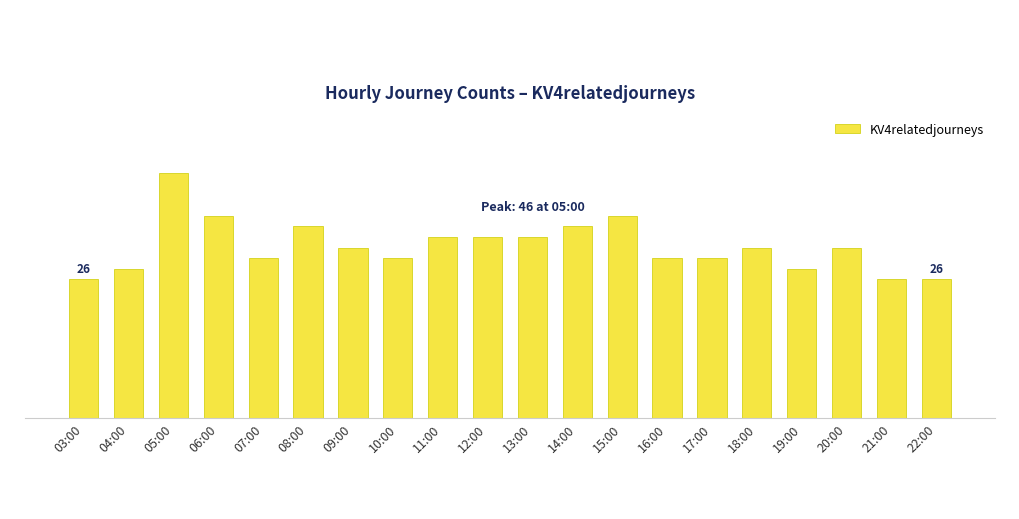

Does the chart contain any negative values?

No